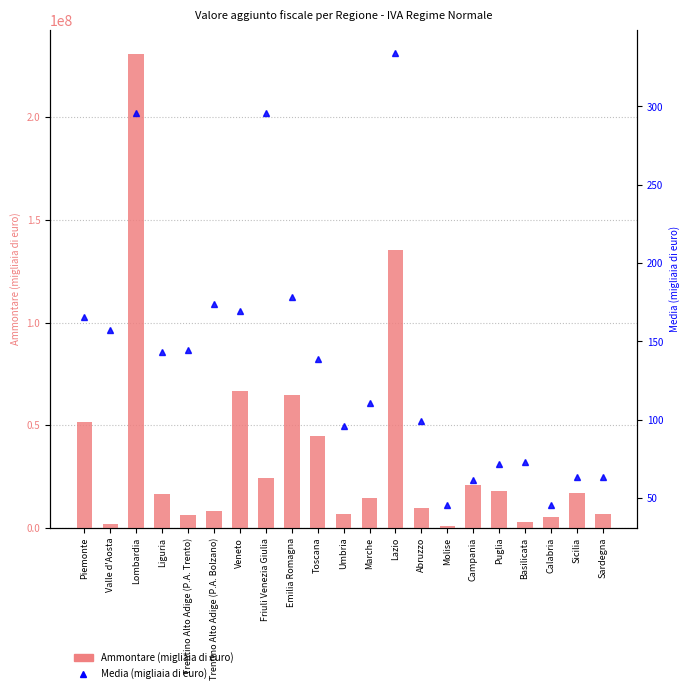

List the series in order of their peak value, highest first.

Ammontare (migliaia di euro), Media (migliaia di euro)